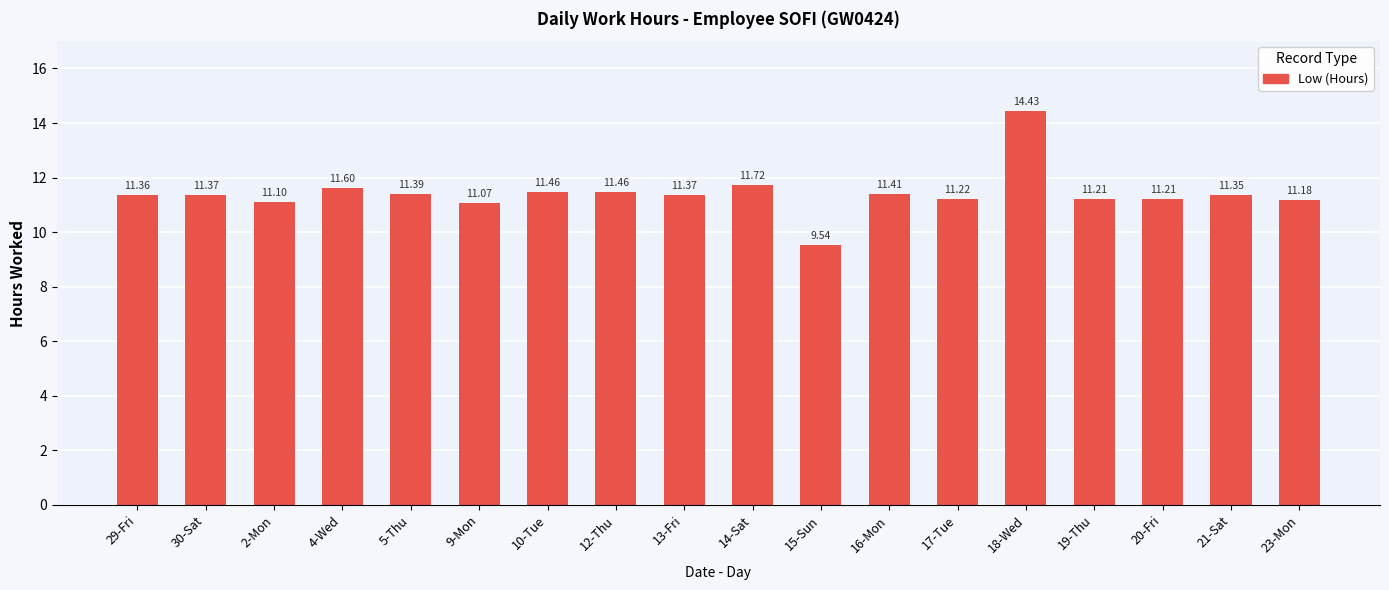

How many categories are shown in the chart?

18